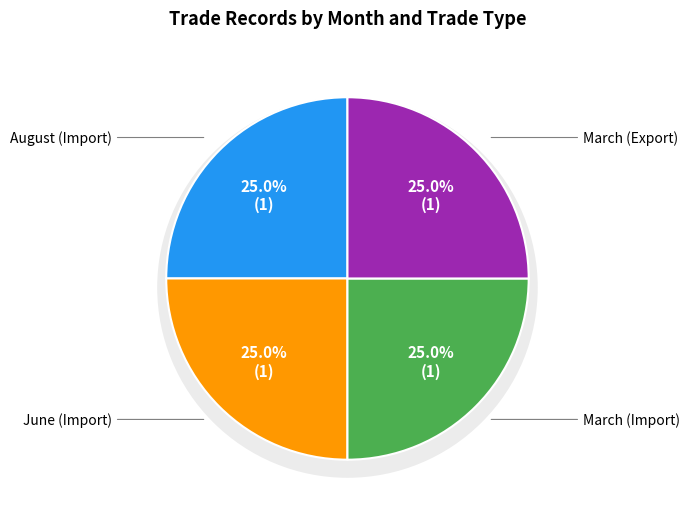

What is the smallest slice in the pie chart?

August (Import)